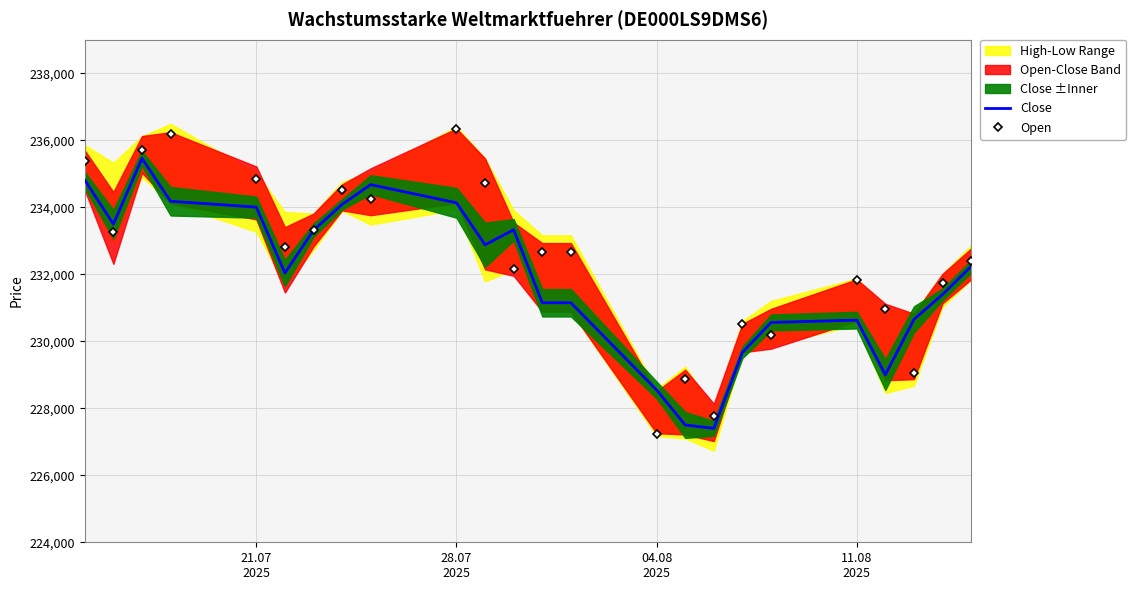

What is the minimum value for Close?

227400